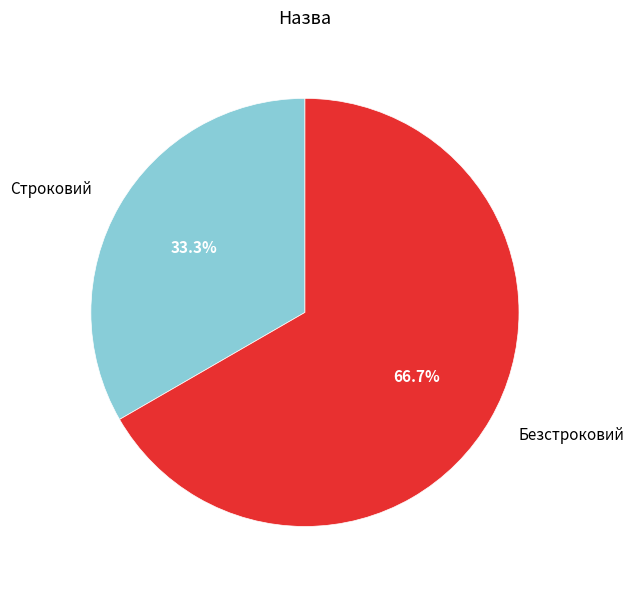

True or false: Безстроковий accounts for 74% of the total.

False